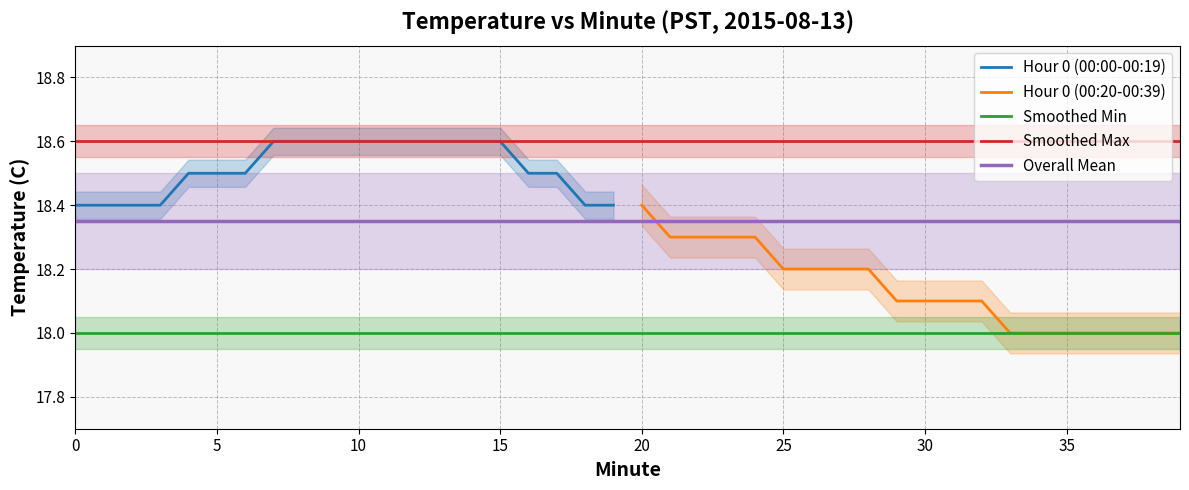

True or false: Smoothed Min and Overall Mean cross at least once.

False